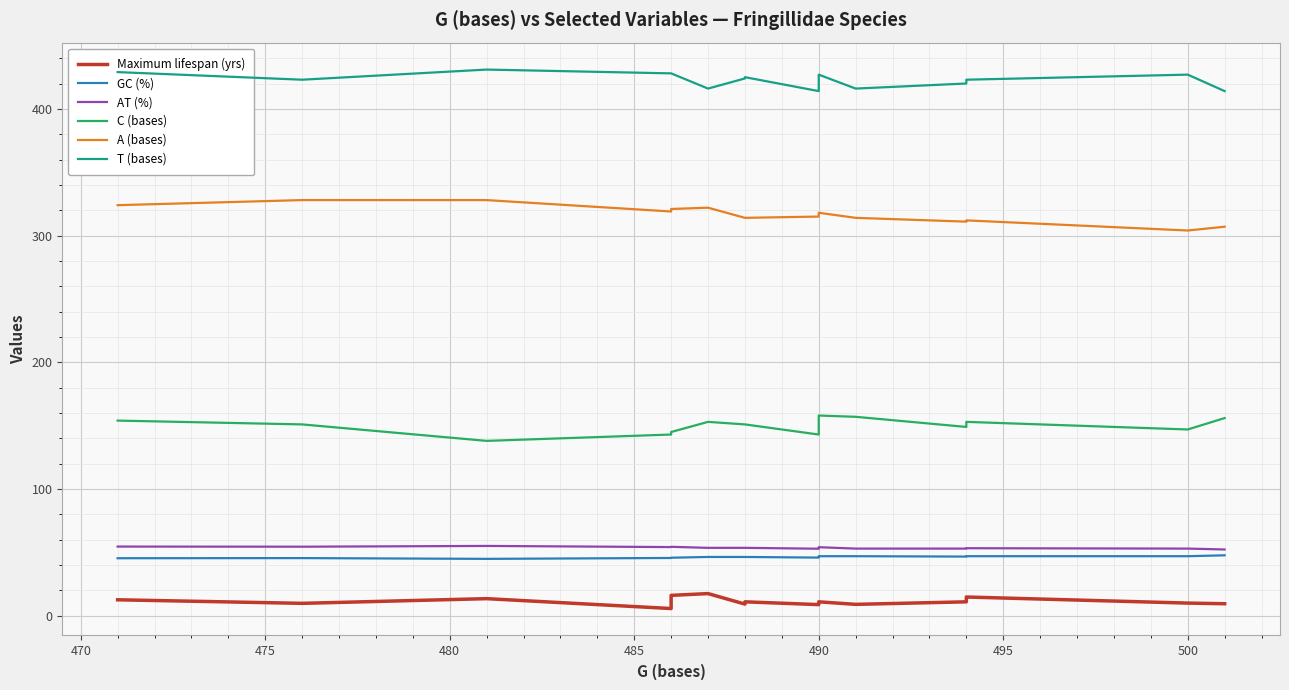

True or false: C (bases) has more than 1 interior local peaks.

True